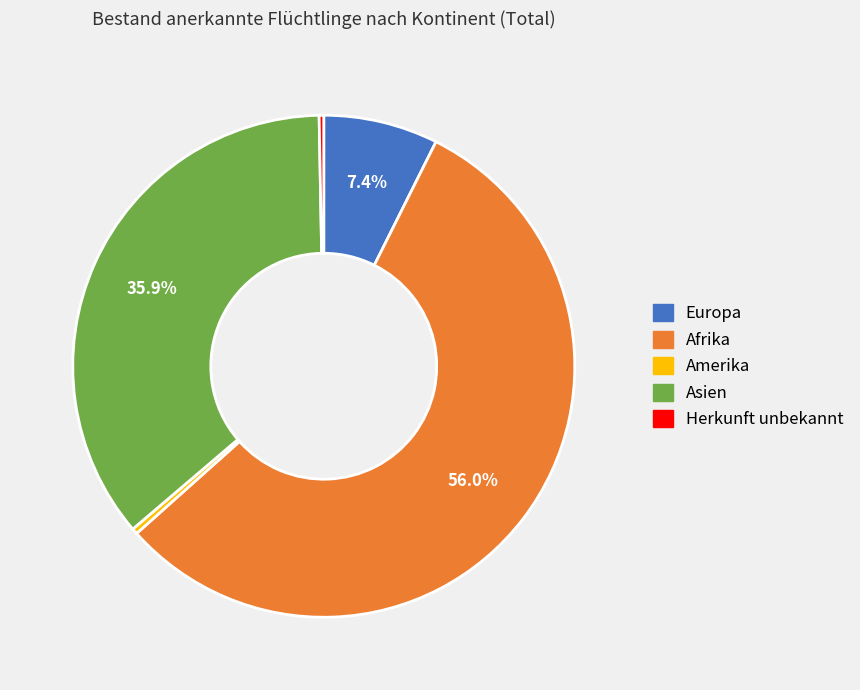

Does any single category account for the majority?

Yes